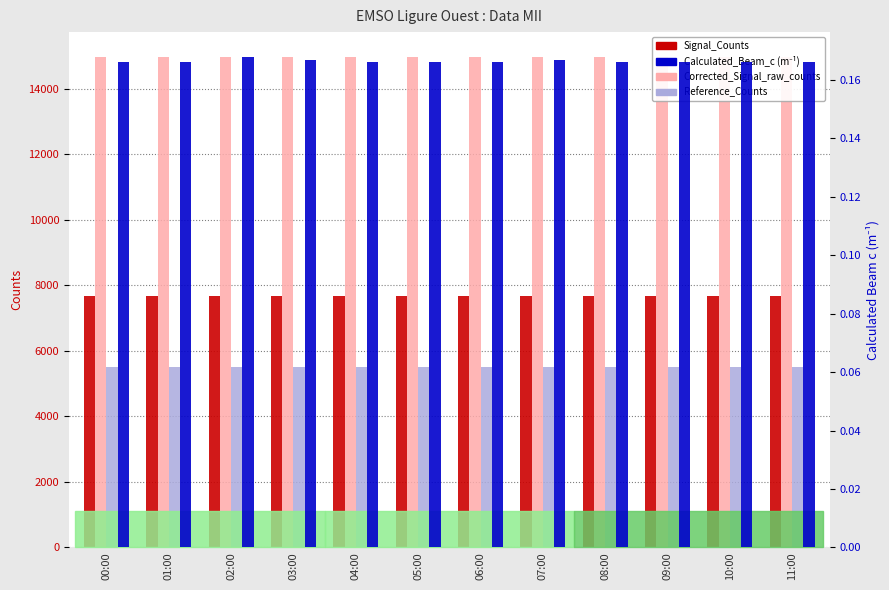

What is the difference between the maximum and minimum values in the Signal_Counts series?

2.0